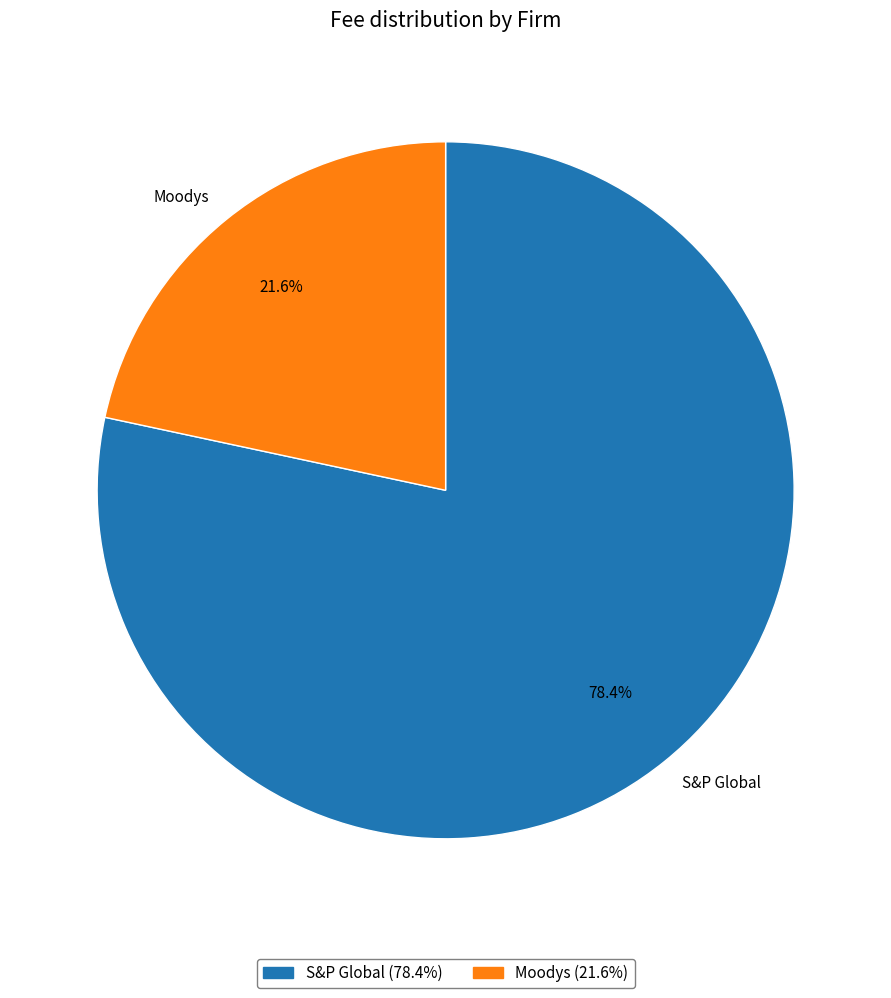

Which slice is the smallest?

Moodys